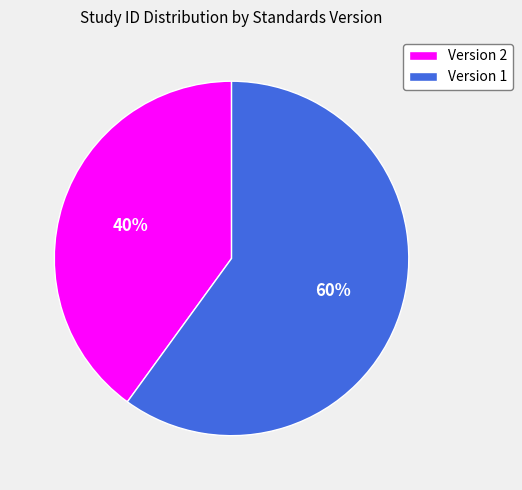

What is the largest slice in the pie chart?

Version 1